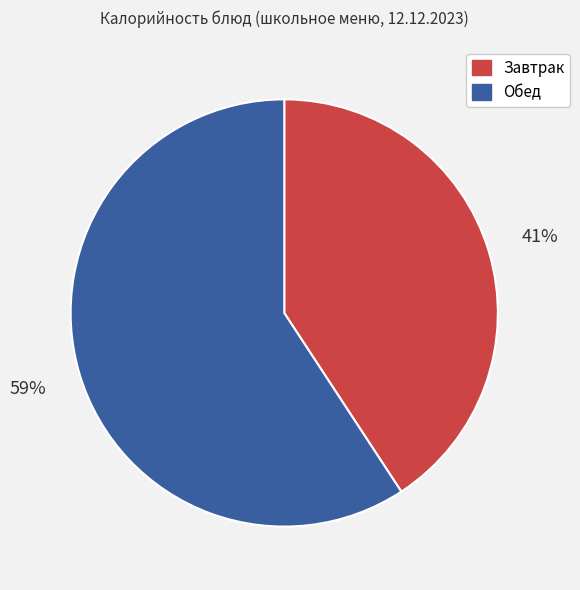

To the nearest percent, what is the difference between the largest and smallest slice percentages?

18%